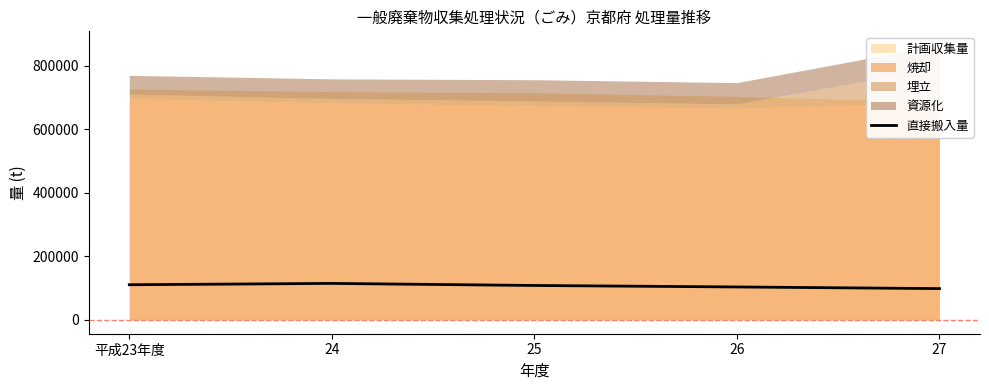

Where is the first local maximum?

24